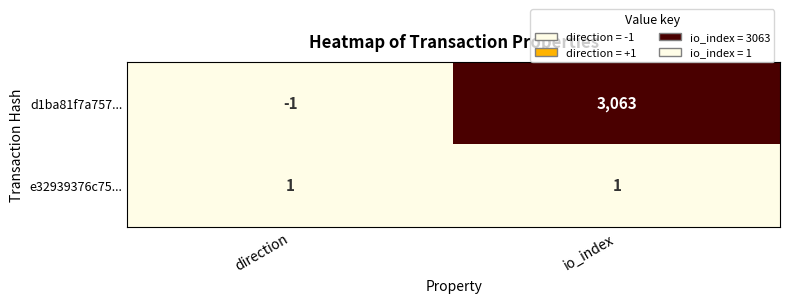

Read the d1ba81f7a757... value at io_index, to the nearest 10.

3060